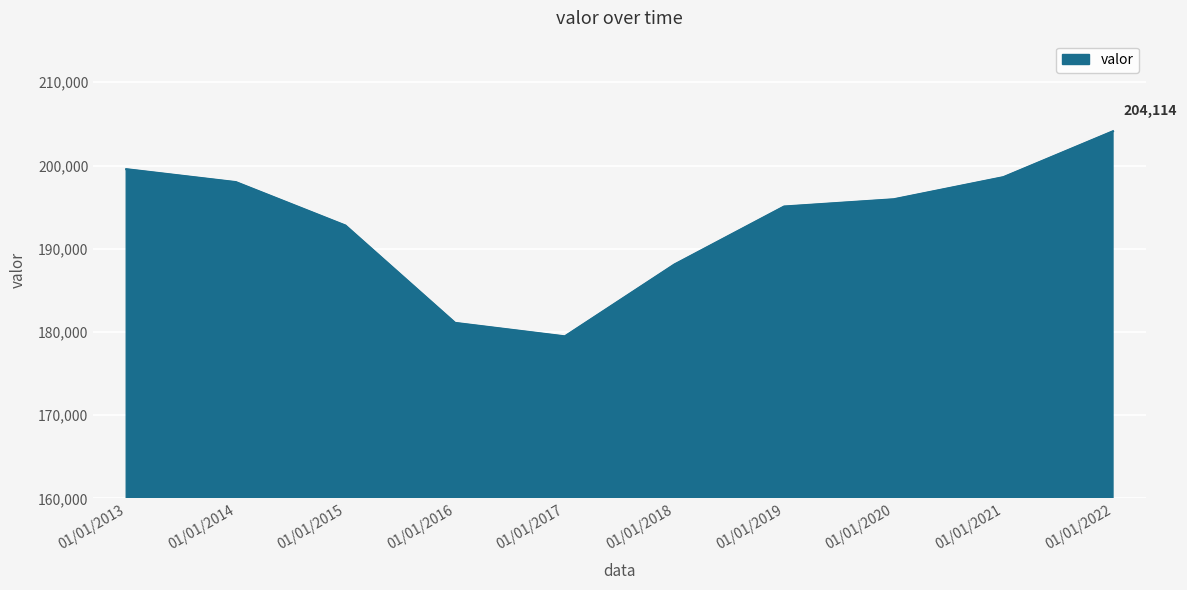

Reading left to right, what are all the values shown in this chart?

199557	198006	192786	181089	179472	188109	195071	195942	198599	204114